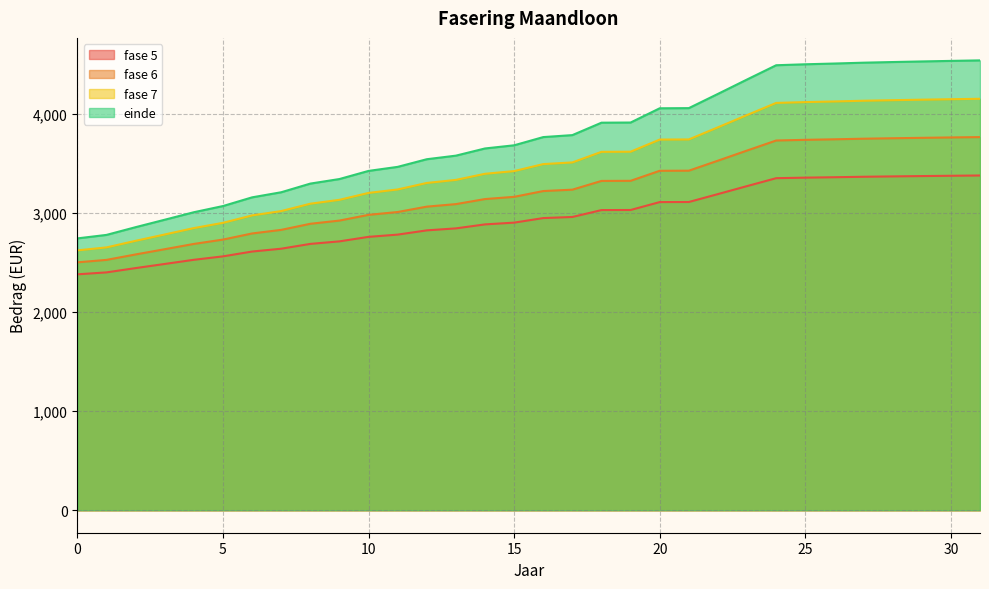

True or false: fase 5 has a value of 5879.1 at 17.

False